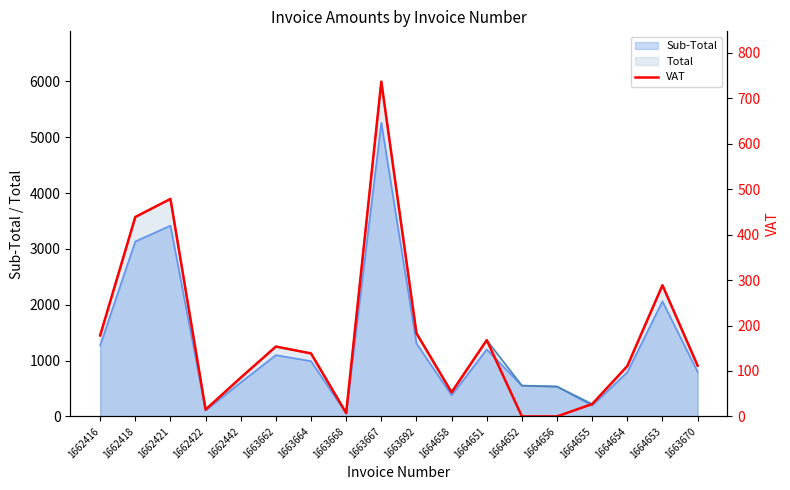

Reading left to right, list all the values displayed in this chart.

178.2	438.7	478.4	15.0	85.2	153.7	138.6	7.5	736.6	183.0	53.0	167.8	0.0	0.0	27.2	110.8	288.6	111.7